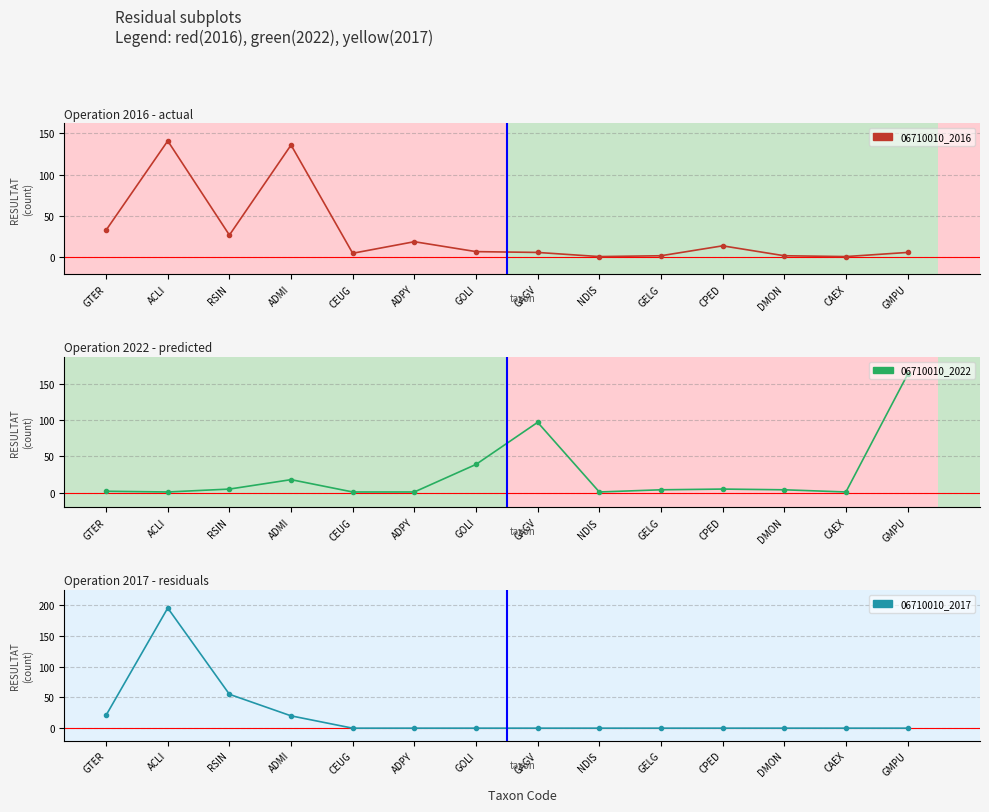

What is the label of the 4th point from the left?

ADMI